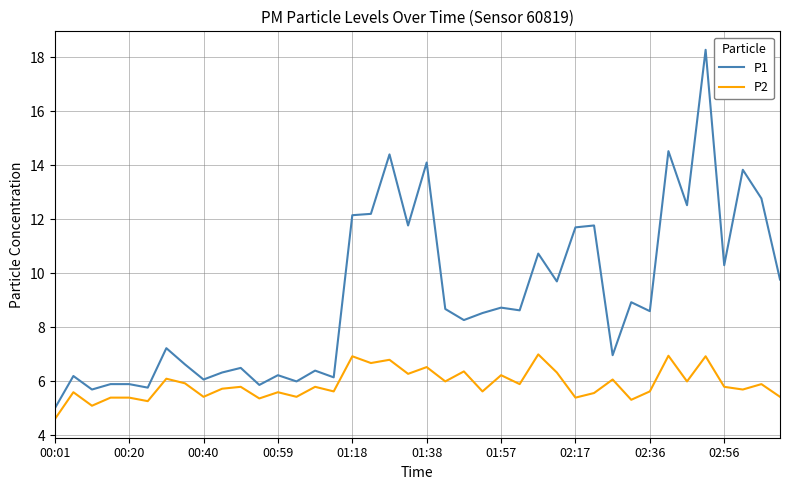

What is the greatest value displayed?

18.3